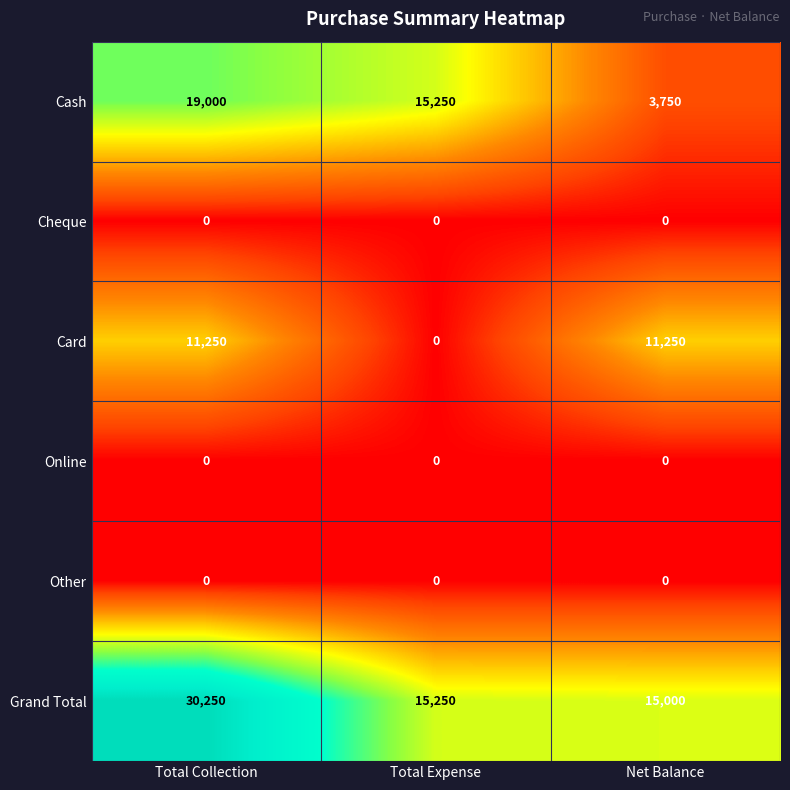

Rank the categories by Grand Total value from highest to lowest.

Total Collection, Total Expense, Net Balance